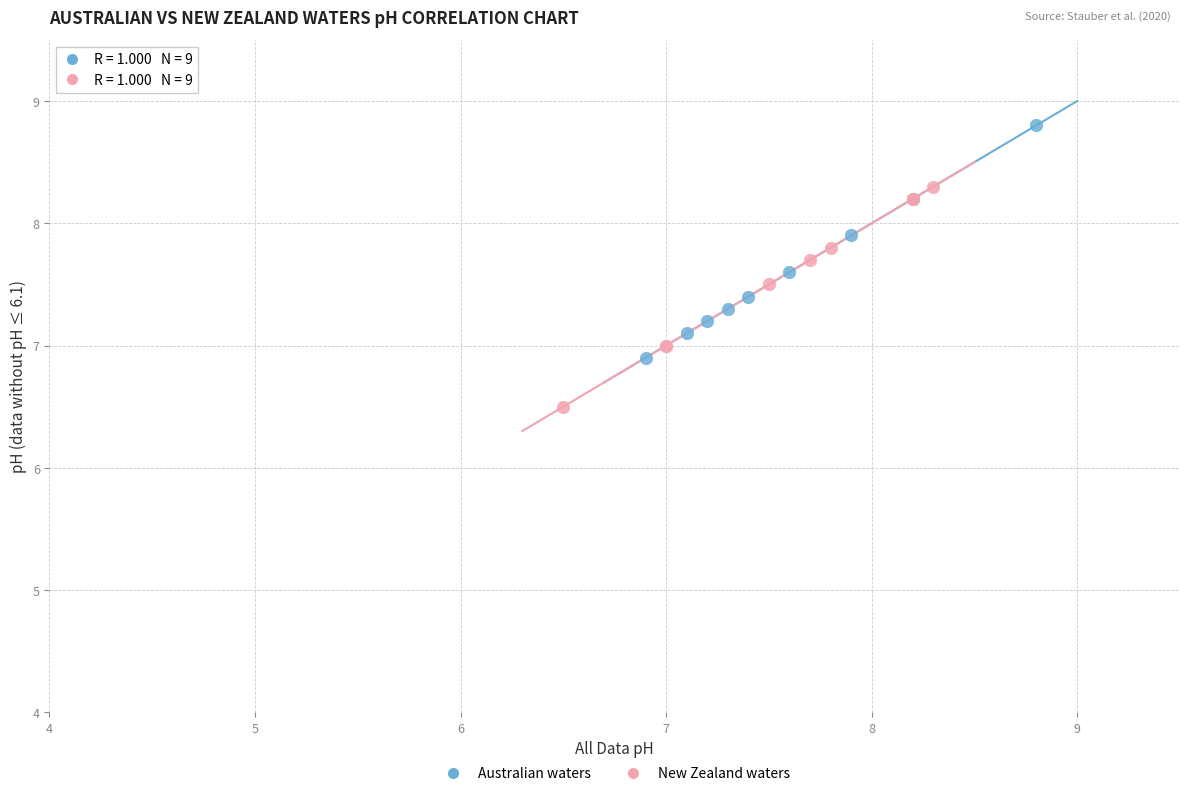

Which series reaches the maximum Y coordinate?

Australian waters